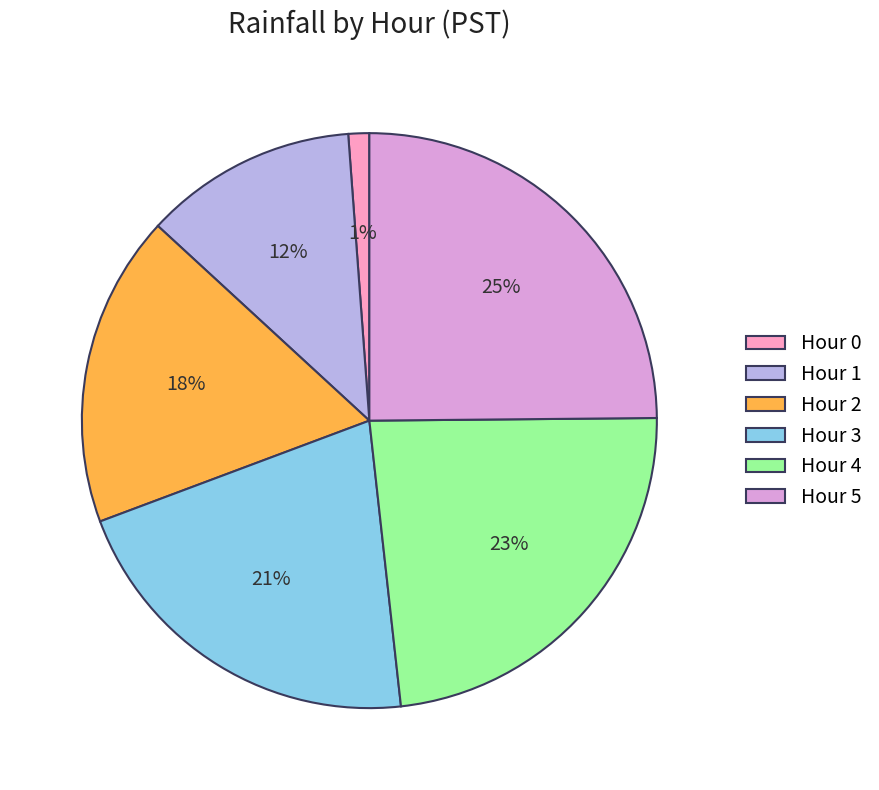

To the nearest percent, what is the average slice percentage?

17%